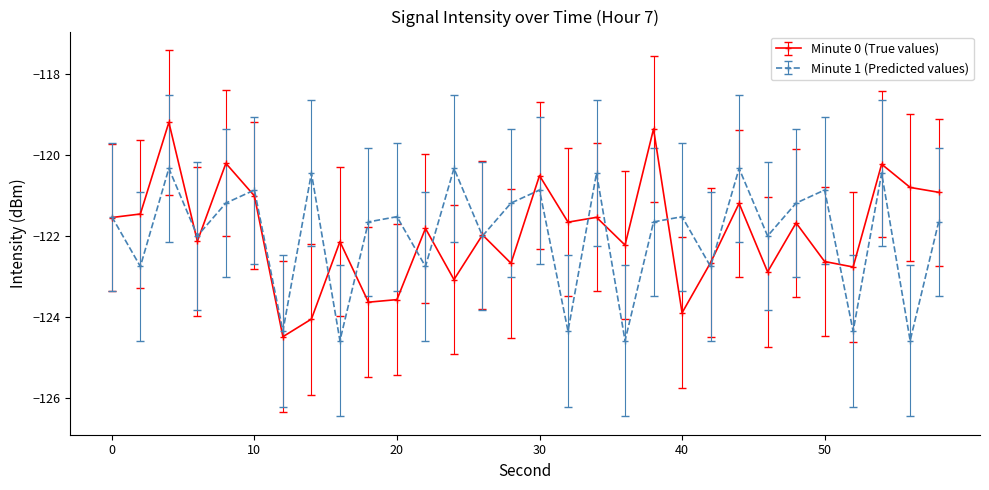

Which series has the widest spread of values?

Minute 0 (True values)